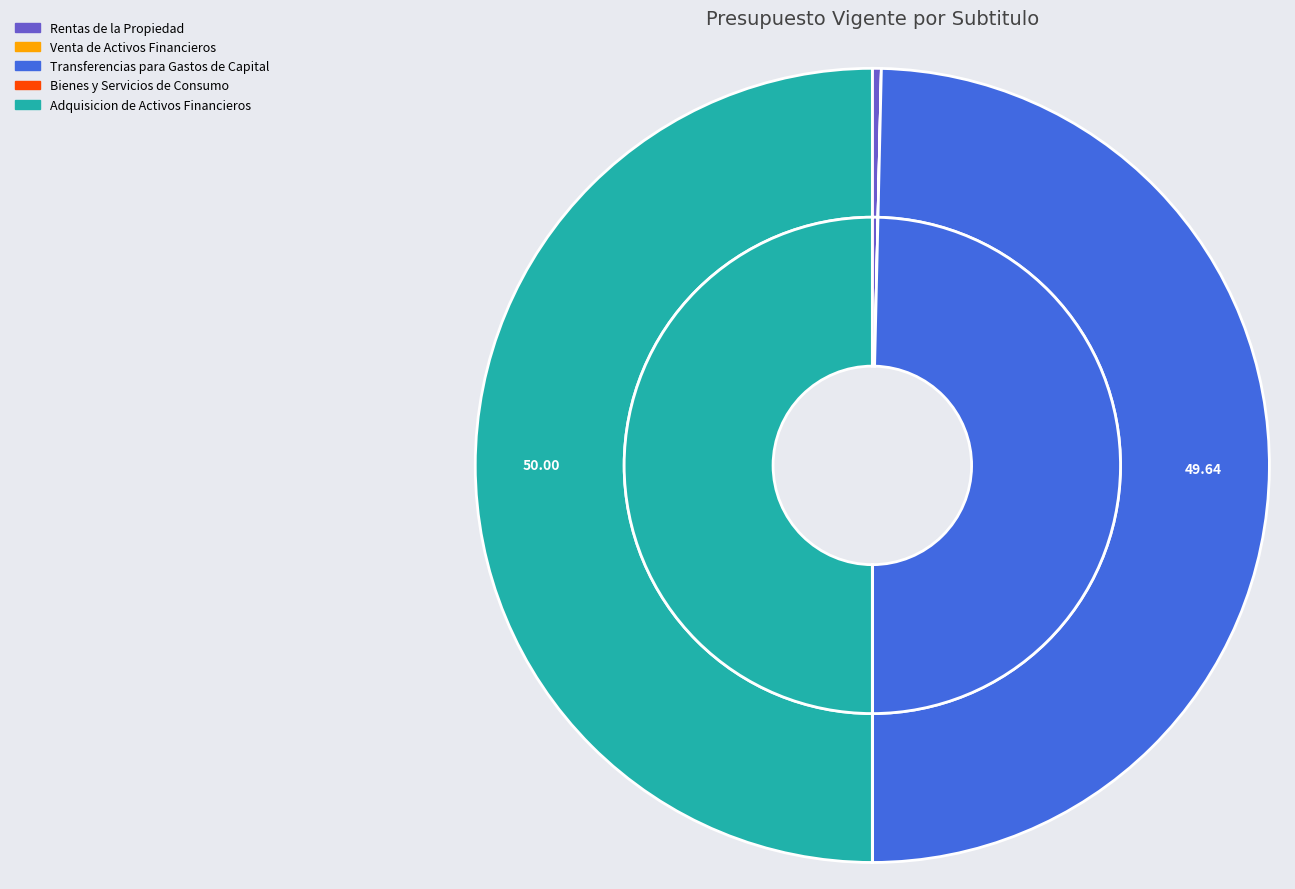

What is the change in value from RENTAS DE LA PROPIEDAD to ADQUISICION DE ACTIVOS FINANCIEROS?

+4000010